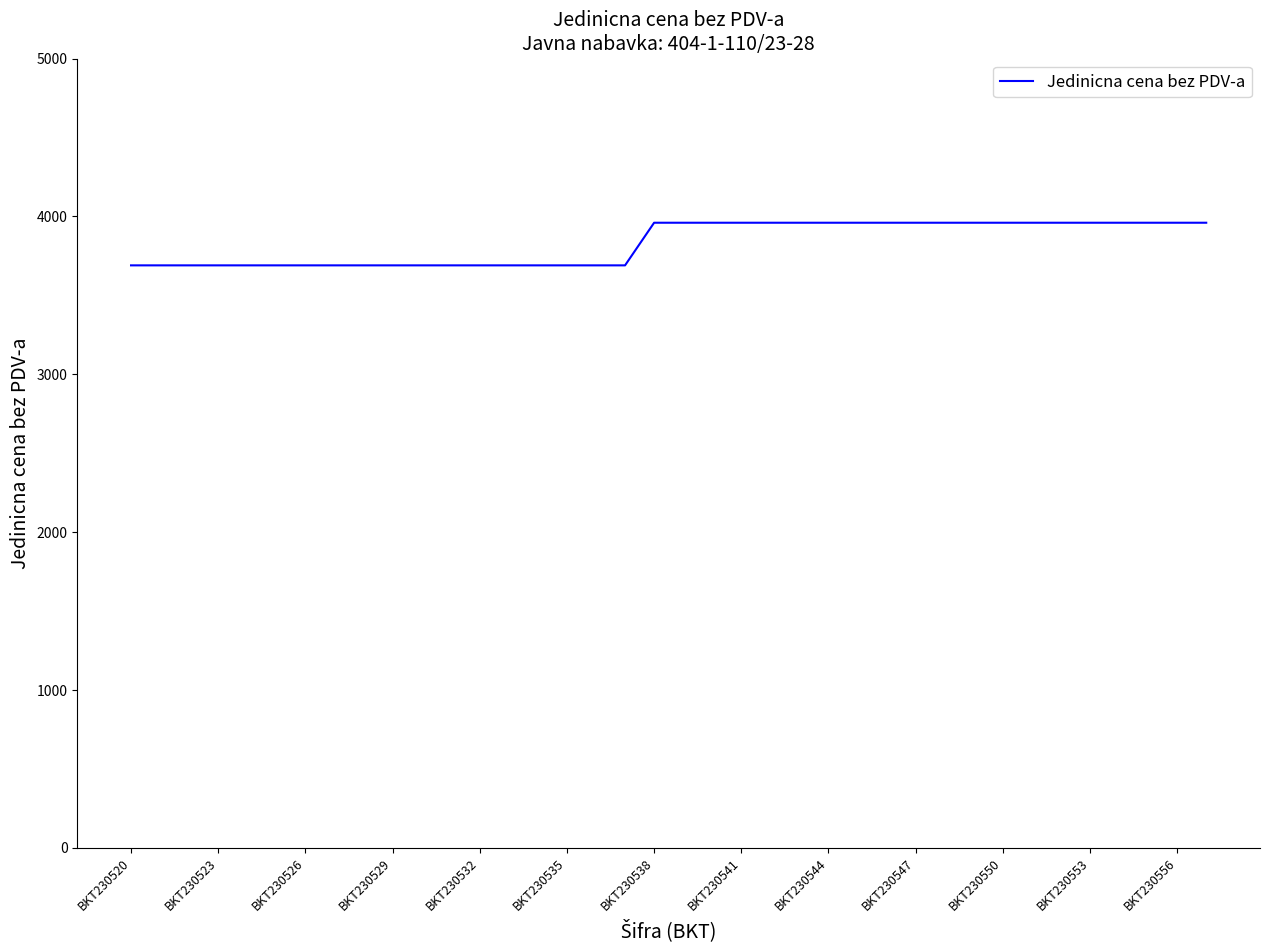

What is the difference between the maximum and second lowest values?

270